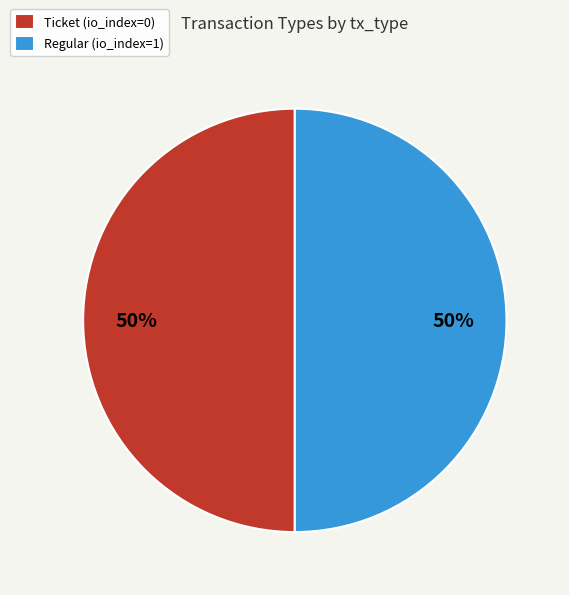

Is the sum of Regular and Ticket greater than half?

Yes